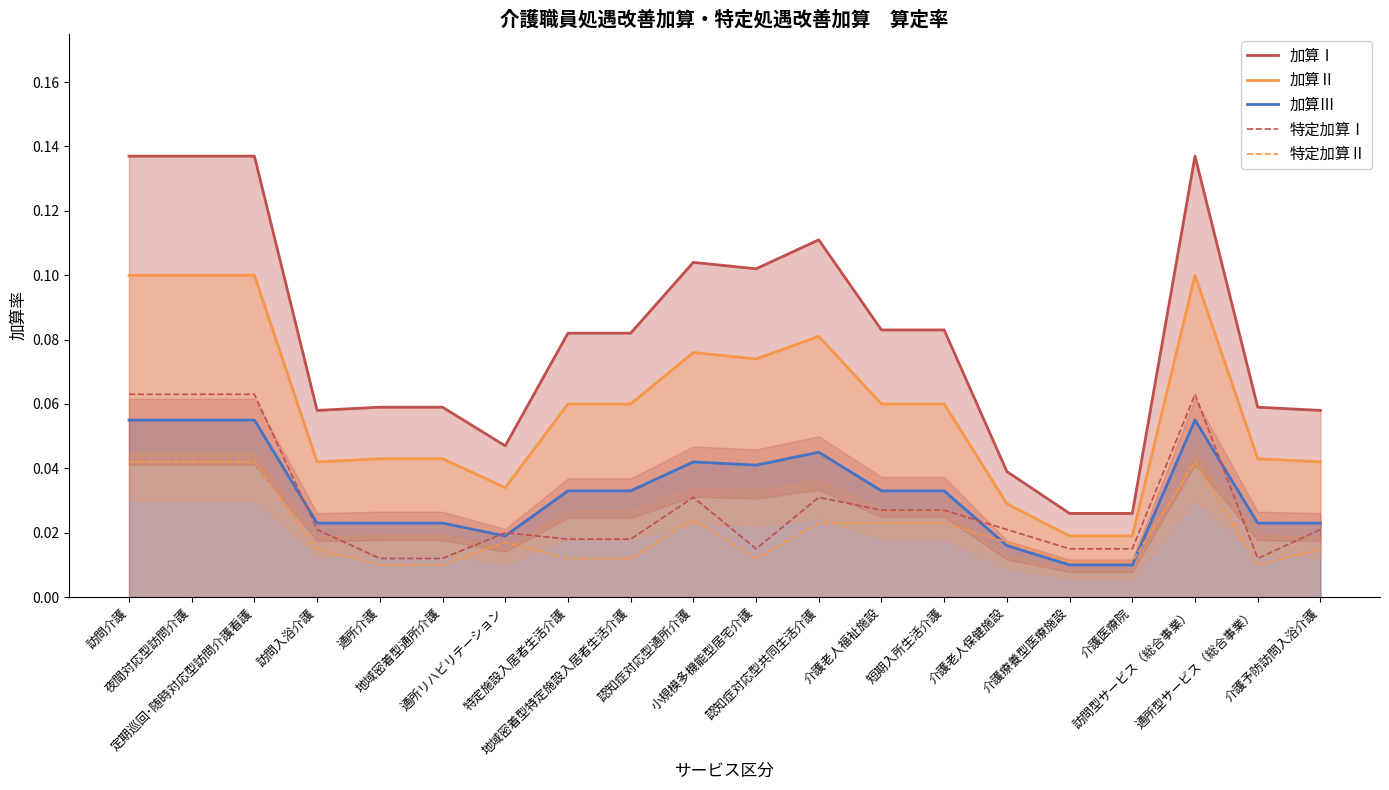

True or false: 加算Ⅱ and 加算Ⅰ cross at least once.

False